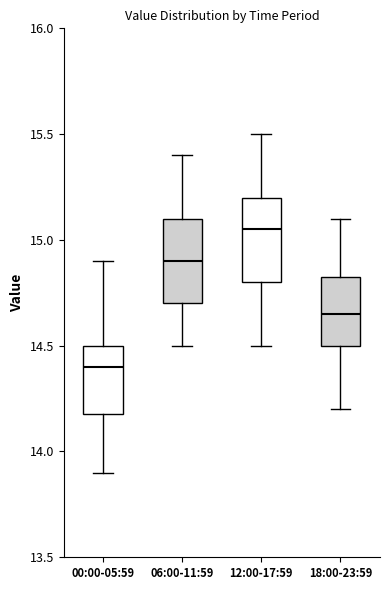

Where does the median line of the box for 12:00-17:59 sit on the y-axis? The values are not printed on the chart, so give them approximately, as read against the axis.

15.05